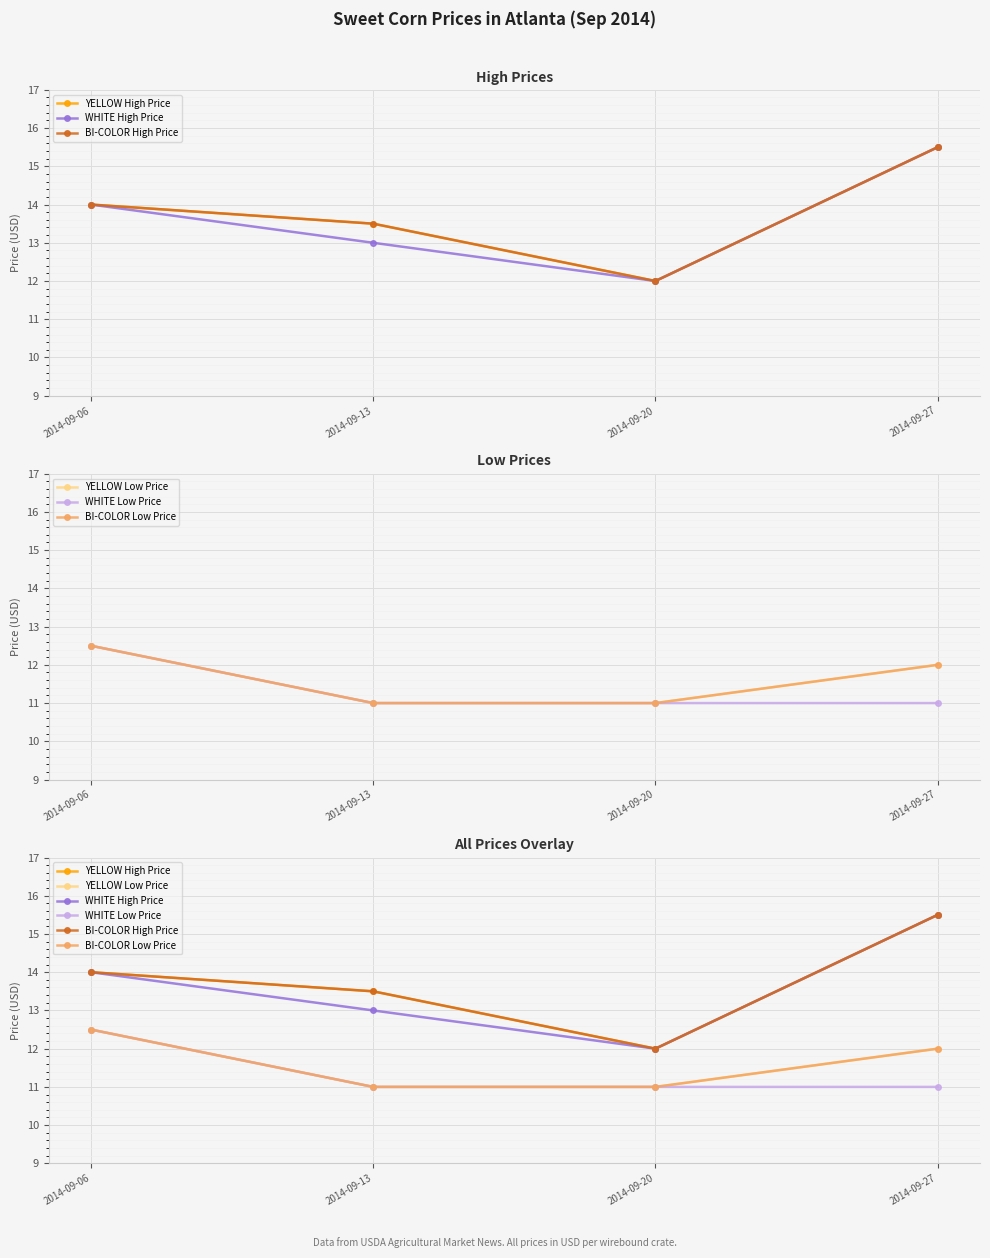

What is the sum of the YELLOW High Price values at 2014-09-27 and 2014-09-06?

29.5